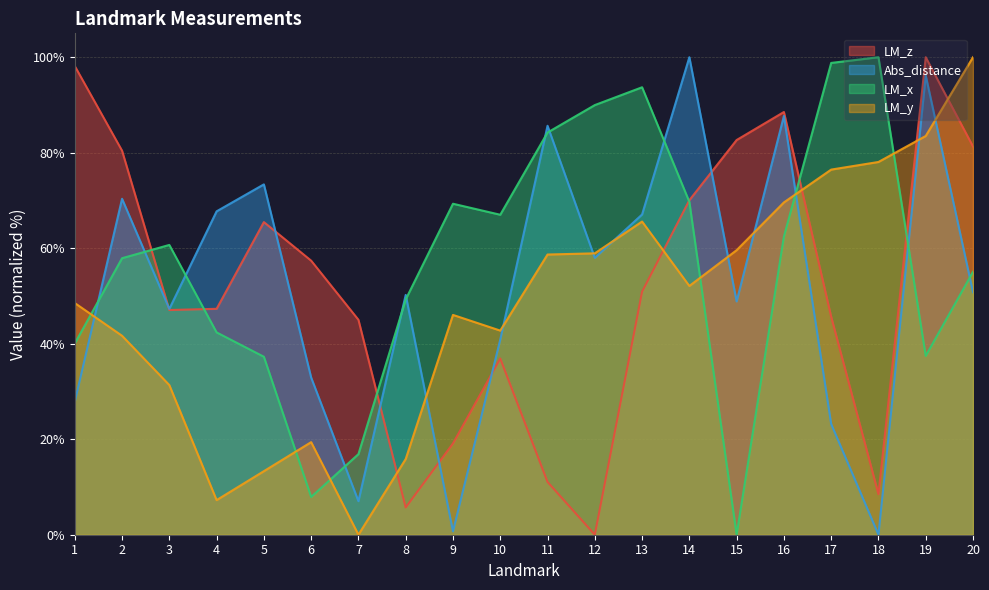

Which category has the lowest value in the LM_z series?

12